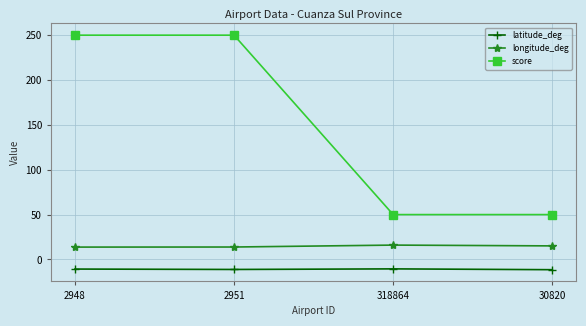

True or false: score and latitude_deg cross at least once.

False